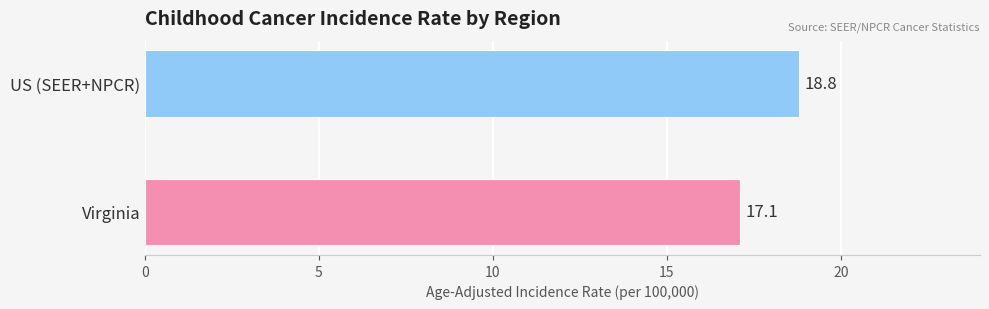

What is the average value?

18.0